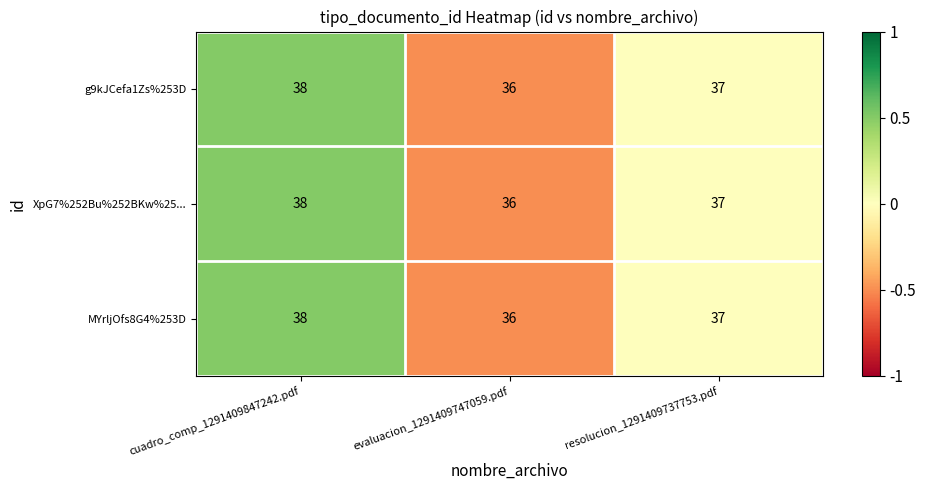

List the labels in order of g9kJCefa1Zs%253D value, largest first.

cuadro_comp_1291409847242.pdf, resolucion_1291409737753.pdf, evaluacion_1291409747059.pdf